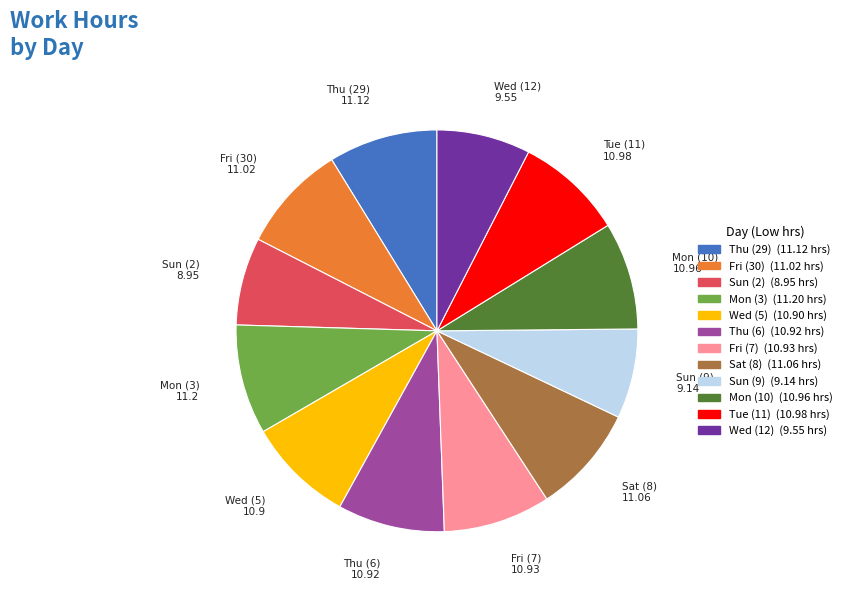

The Wed (5) slice represents 14% of the pie. True or false?

False